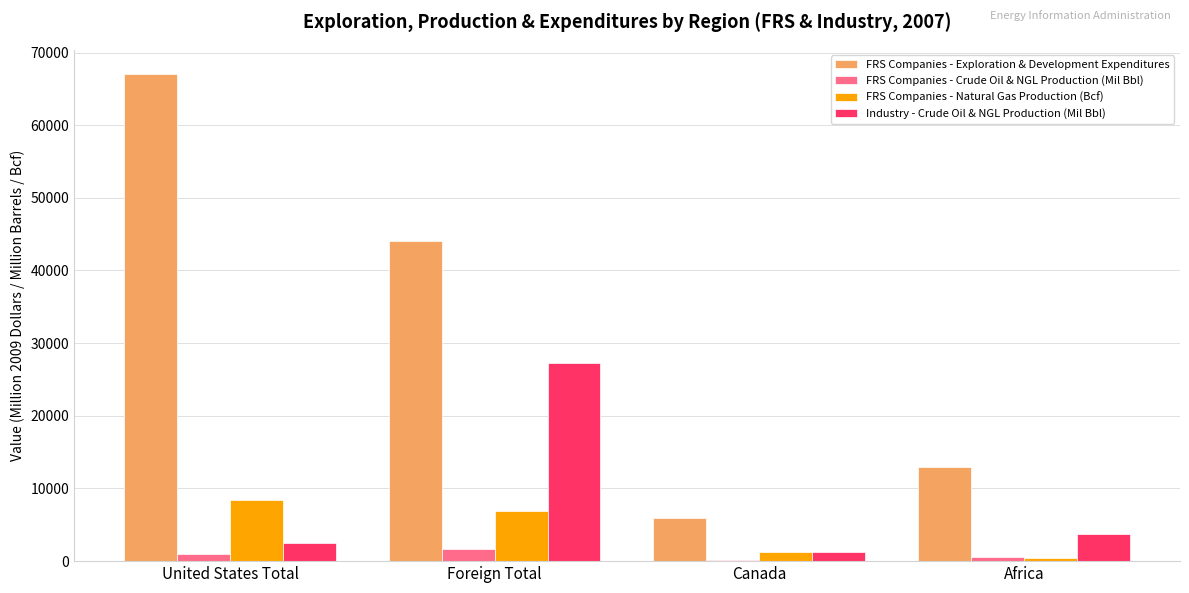

How many data points does each series have?

4